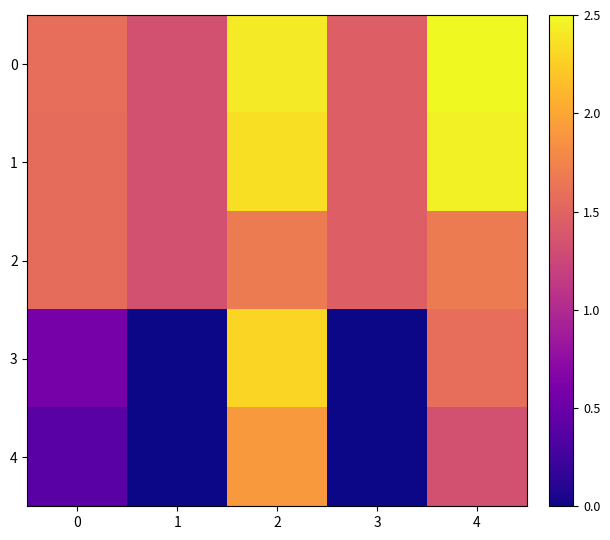

Reading right to left, extract all data points from this chart.

0: 4=2.5	3=1.5	2=2.4	1=1.3	0=1.6
1: 4=2.5	3=1.5	2=2.4	1=1.3	0=1.6
2: 4=1.7	3=1.5	2=1.7	1=1.3	0=1.6
3: 4=1.6	3=0.0	2=2.3	1=0.0	0=0.6
4: 4=1.3	3=0.0	2=1.9	1=0.0	0=0.4